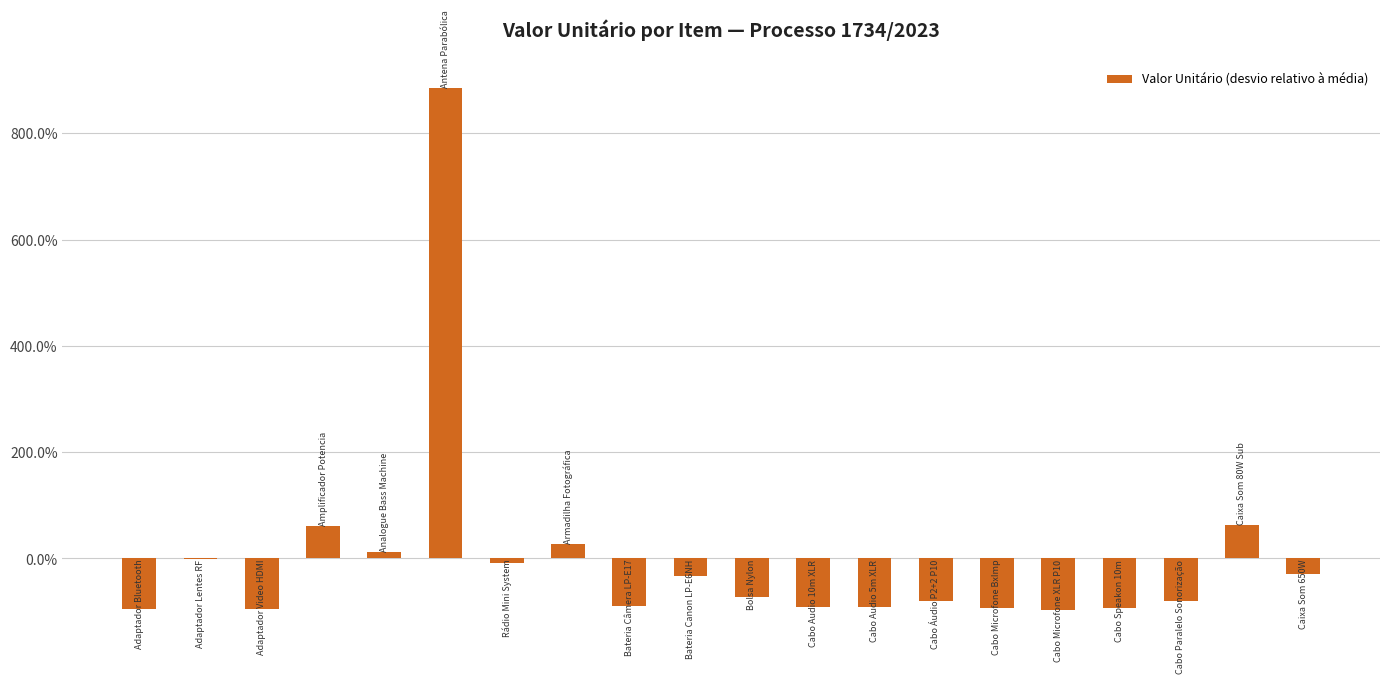

Are the bars grouped side by side (vs. stacked)?

No